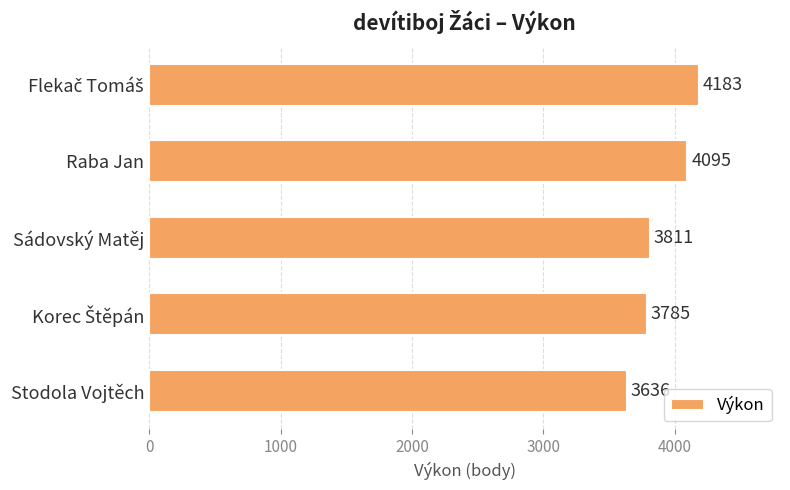

What is the difference between the second highest and second lowest values?

310